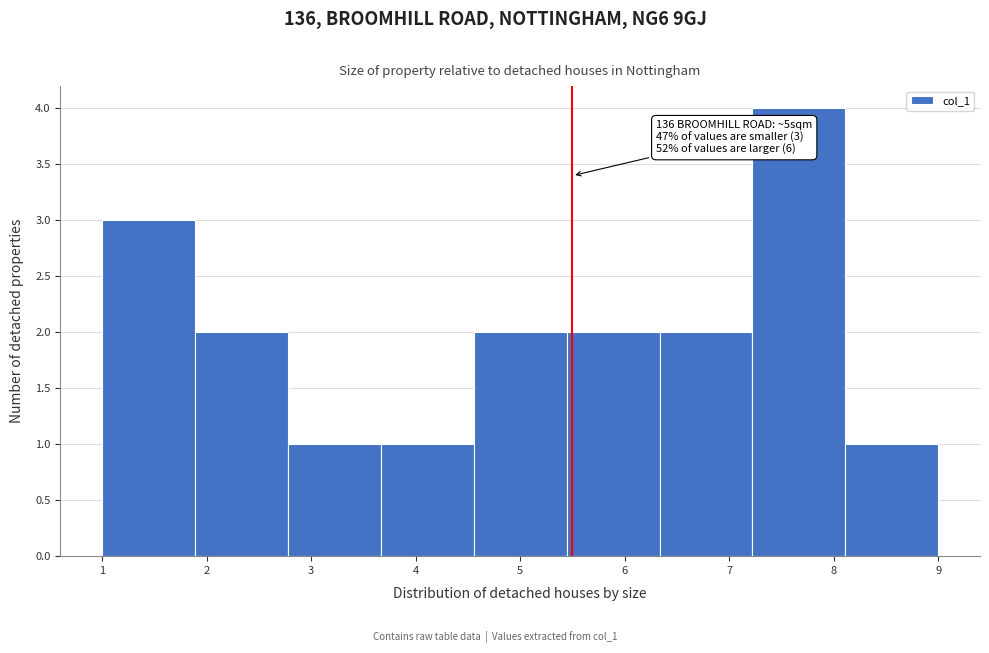

Which range on the x-axis has the tallest bar?

7.2 to 8.1